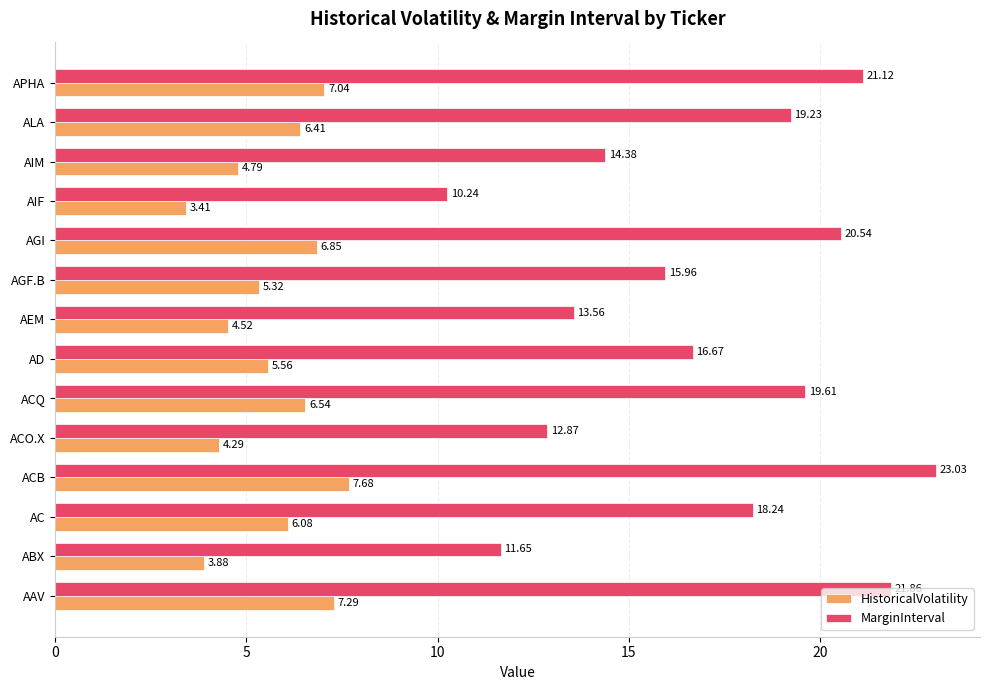

List the labels in order of MarginInterval value, smallest first.

AIF, ABX, ACO.X, AEM, AIM, AGF.B, AD, AC, ALA, ACQ, AGI, APHA, AAV, ACB